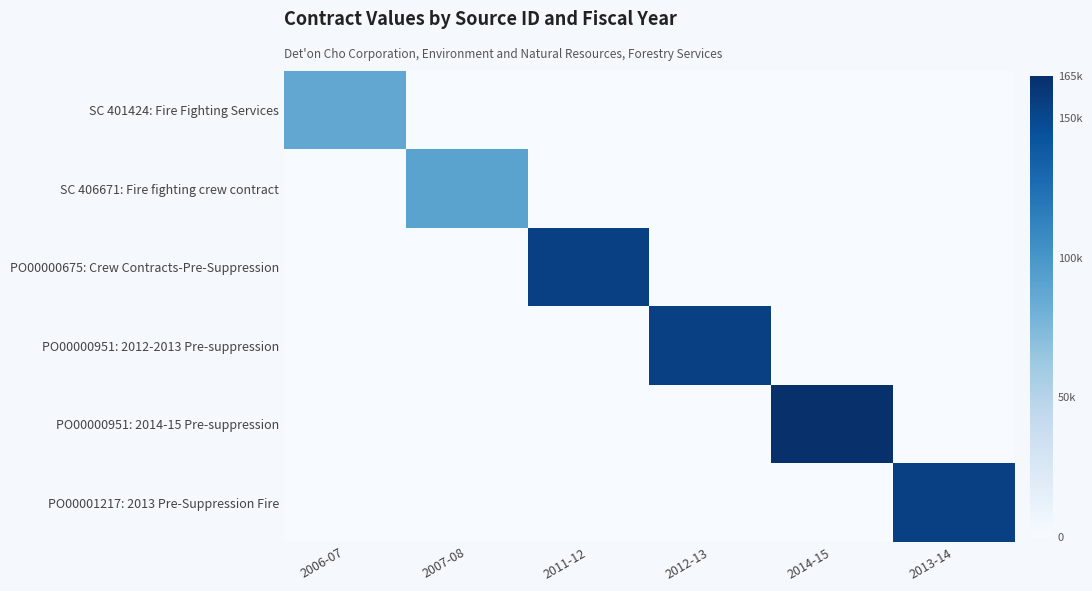

Rank the series by their maximum value, from highest to lowest.

PO00000951: 2014-15 Pre-suppression, PO00000675: Crew Contracts-Pre-Suppression, PO00000951: 2012-2013 Pre-suppression, PO00001217: 2013 Pre-Suppression Fire, SC 406671: Fire fighting crew contract, SC 401424: Fire Fighting Services